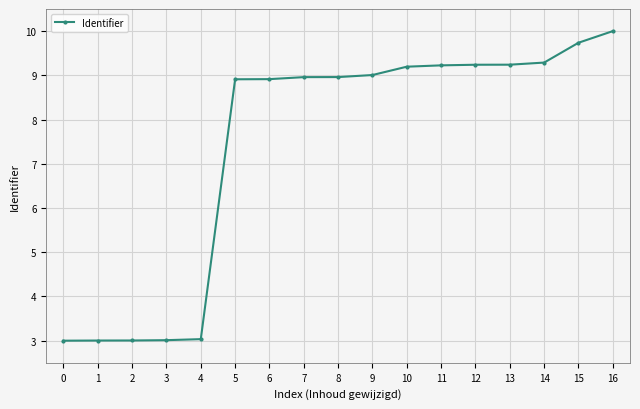

What is the difference between the values at 16 and 3?

7.0